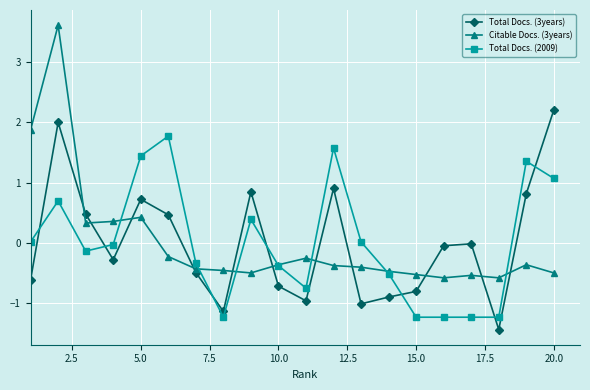

What is the maximum value shown in the chart?

3.6